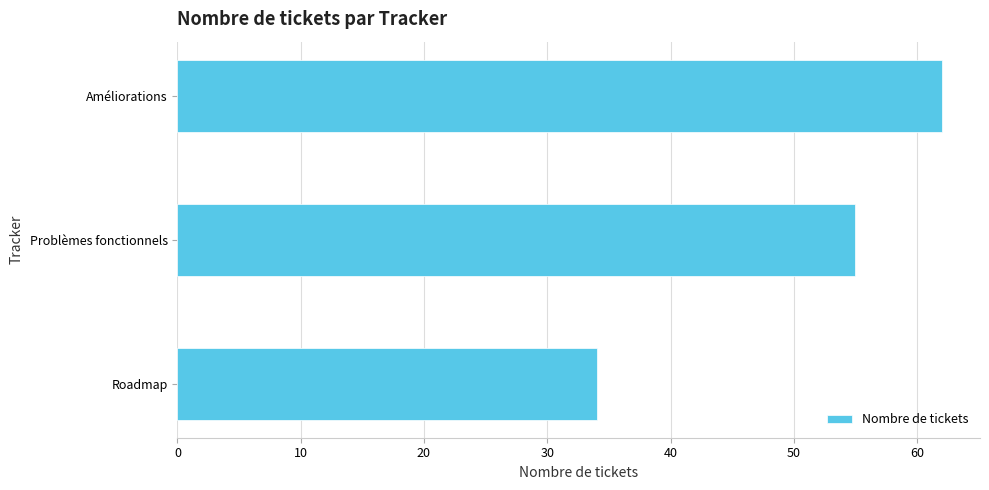

What is the difference between the maximum and minimum values?

28